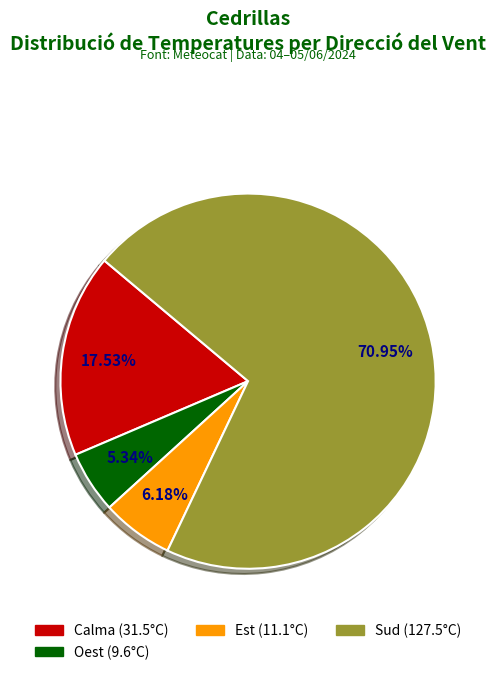

To the nearest percent, what is the difference between the largest and smallest slice percentages?

66%